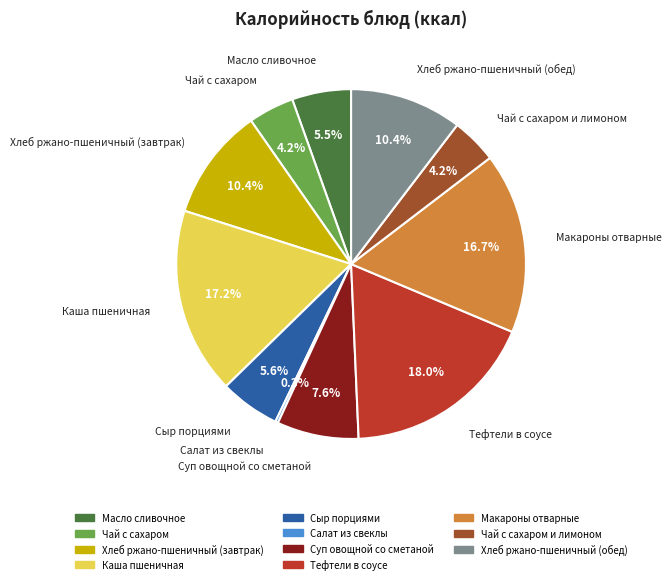

Is there a majority slice in this chart?

No